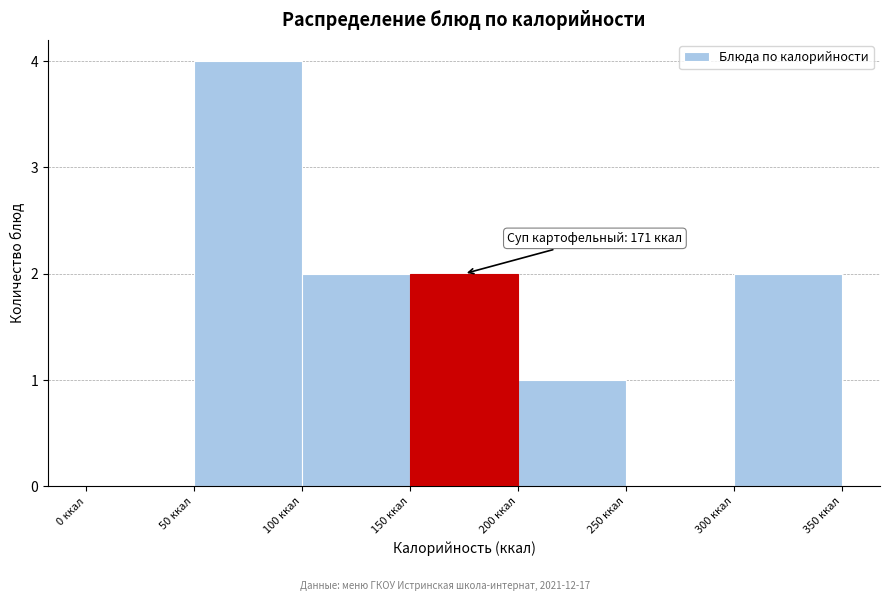

Which range on the x-axis has the tallest bar?

50 to 100